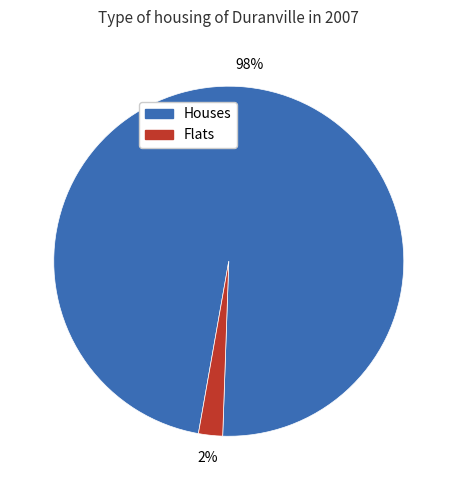

To the nearest percent, what is the average slice percentage?

50%